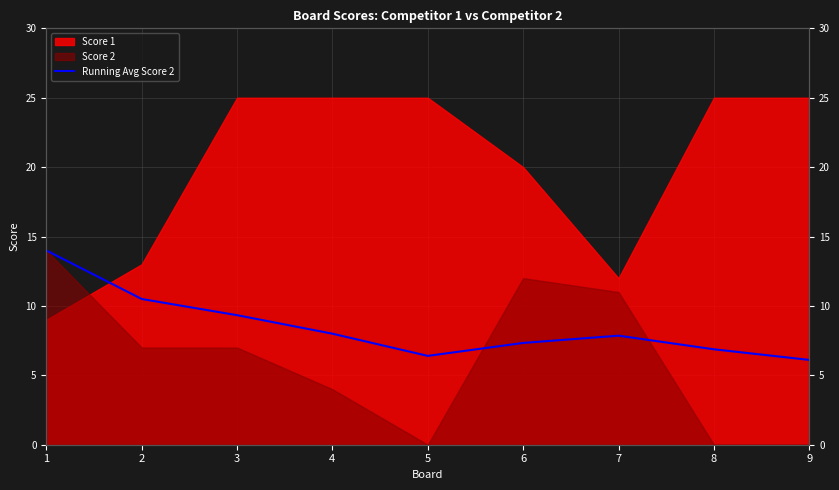

Does the chart have visible grid lines?

Yes